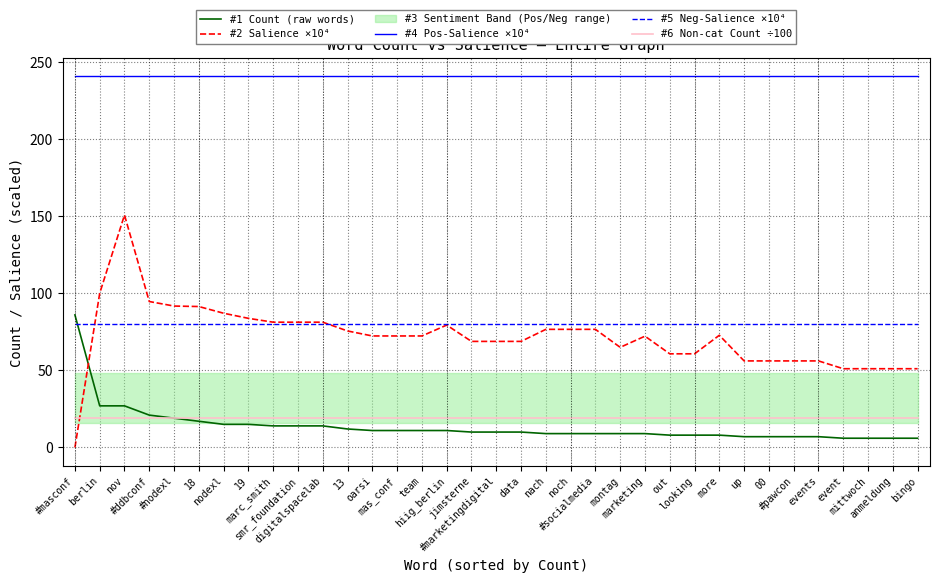

The #4 Pos-Salience ×10⁴ series shows 355.3 at looking. True or false?

False